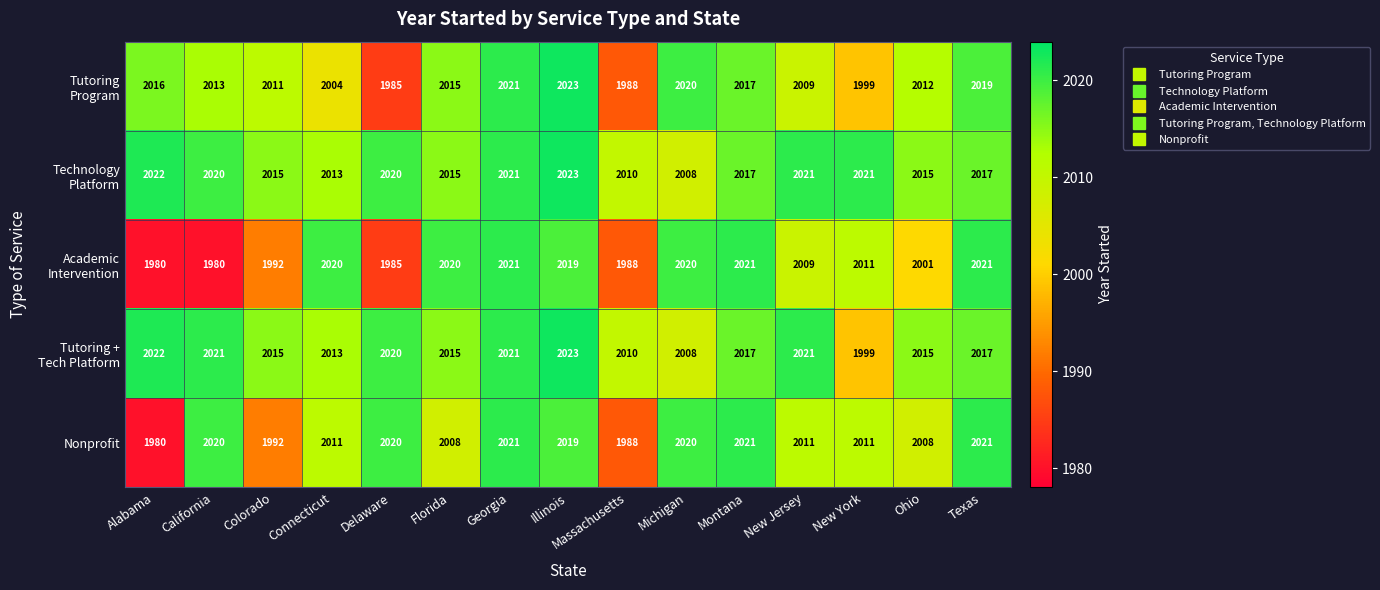

What is the difference between the highest and lowest values at New York?

22